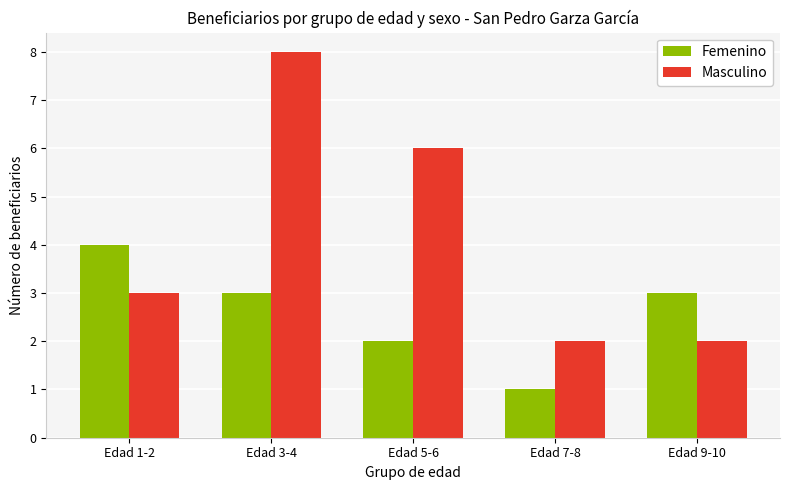

What is the spread (max minus min) of values at Edad 7-8?

1